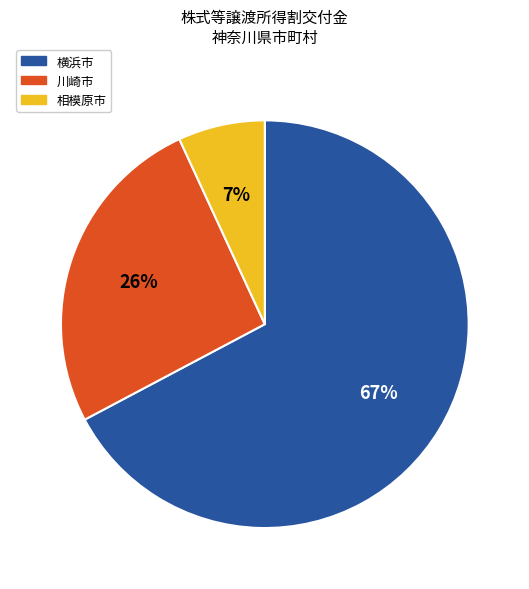

Is it true that 川崎市 is 36% of the pie?

False